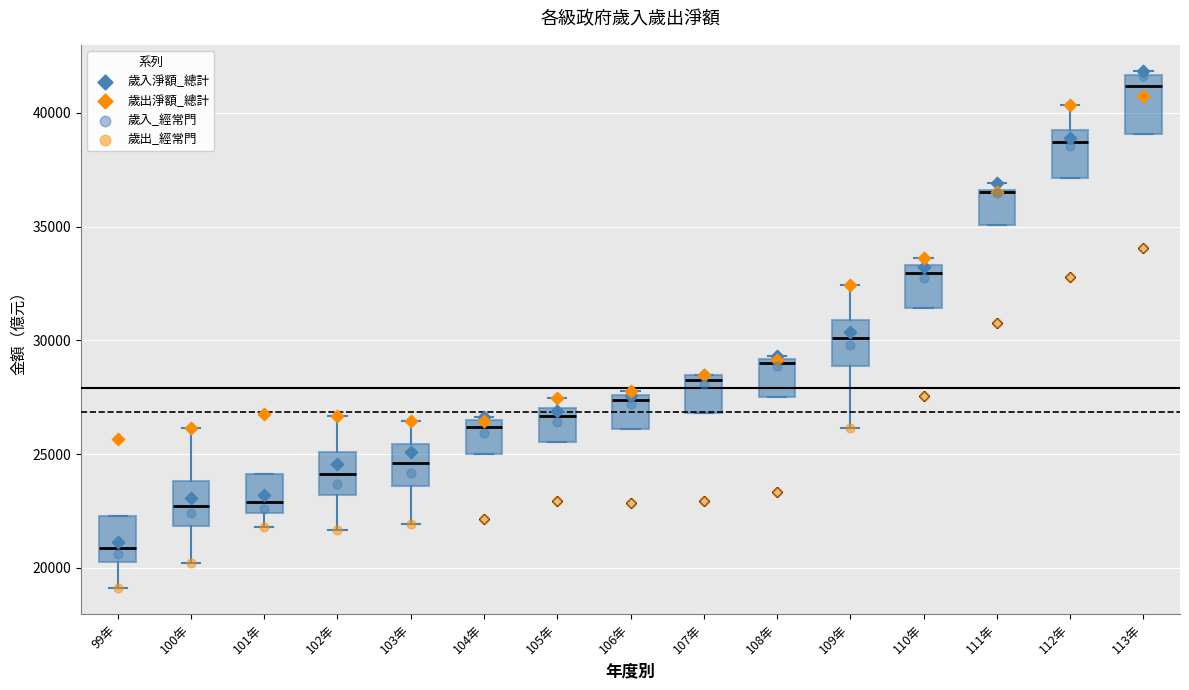

Reading left to right, read every box against the y-axis: the position of its median line, the range the box covers, and the ends of its whiskers. The values are not printed on the chart, so give them approximately, as read against the axis.

99年: median 21000, box 20000 to 22500, whiskers 19000 to 22500
100年: median 22500, box 22000 to 24000, whiskers 20000 to 26000
101年: median 23000, box 22500 to 24000, whiskers 22000 to 24000
102年: median 24000, box 23000 to 25000, whiskers 21500 to 26500
103年: median 24500, box 23500 to 25500, whiskers 22000 to 26500
104年: median 26000, box 25000 to 26500, whiskers 25000 to 26500
105年: median 26500, box 25500 to 27000, whiskers 25500 to 27500
106年: median 27500 (just below the box's upper edge), box 26000 to 27500, whiskers 26000 to 28000
107年: median 28500 (just below the box's upper edge), box 27000 to 28500, whiskers 27000 to 28500
108年: median 29000 (just below the box's upper edge), box 27500 to 29000, whiskers 27500 to 29500
109年: median 30000, box 29000 to 31000, whiskers 26000 to 32500
110年: median 33000, box 31500 to 33500, whiskers 31500 to 33500 (just above the box's upper edge)
111年: median 36500, box 35000 to 36500, whiskers 35000 to 37000
112年: median 38500, box 37000 to 39500, whiskers 37000 to 40500
113年: median 41000, box 39000 to 41500, whiskers 39000 to 42000